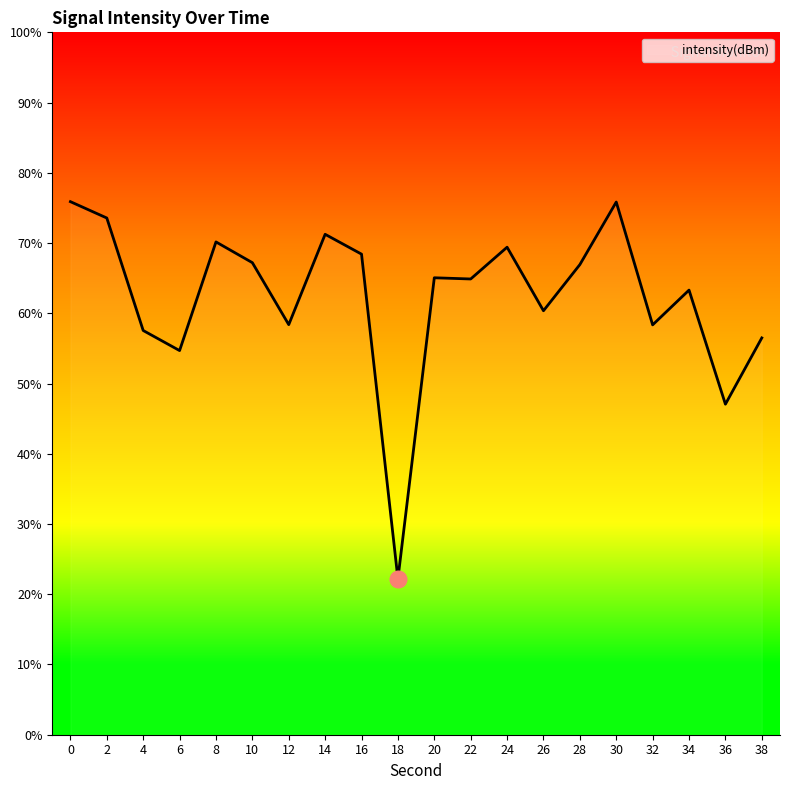

How many lines are shown in the chart?

1